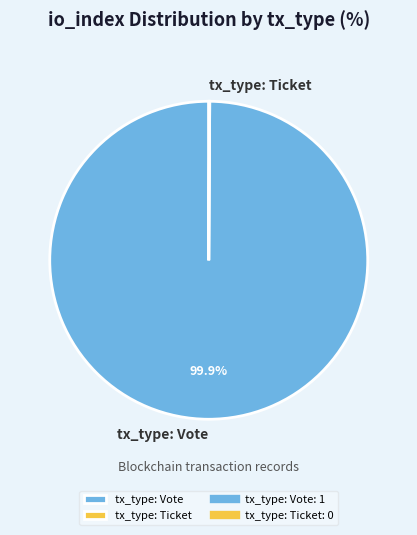

Does any single category account for the majority?

Yes